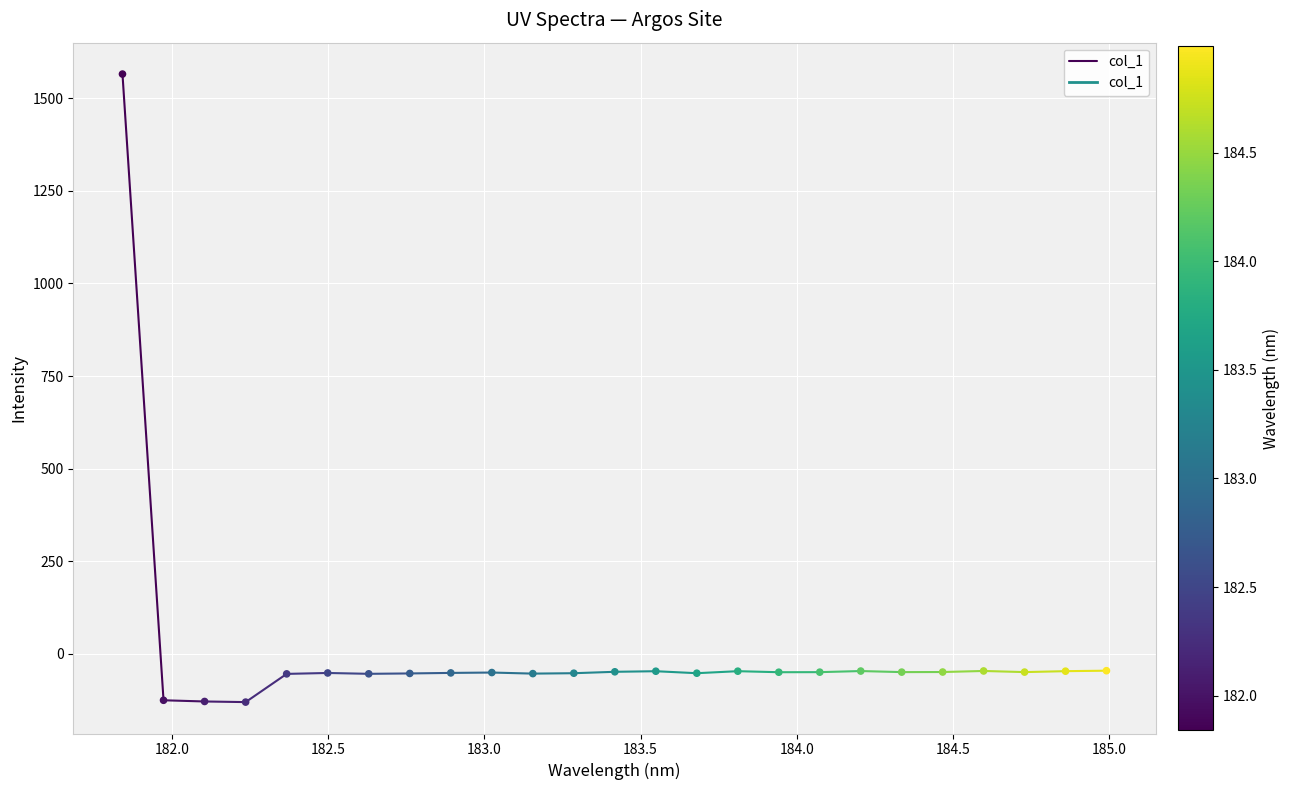

What is the range of Y values (max minus min)?

1696.2